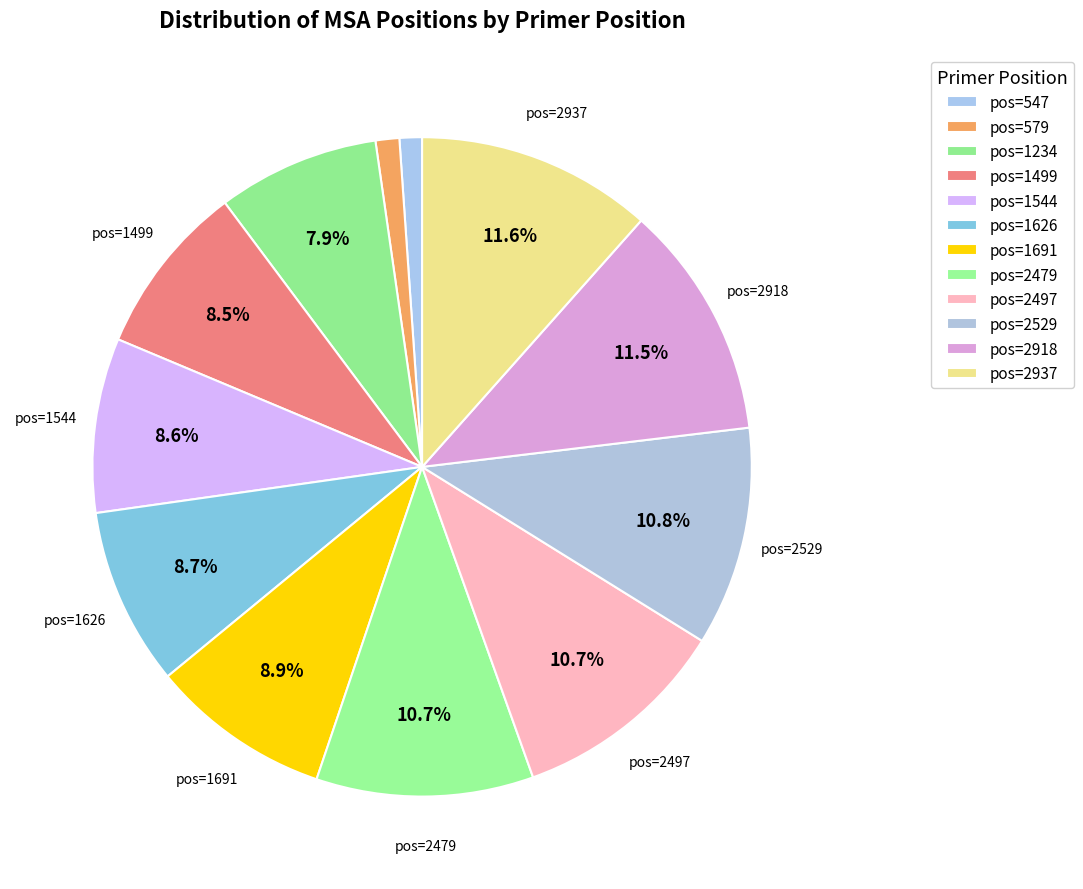

How many slices are in this pie chart?

12